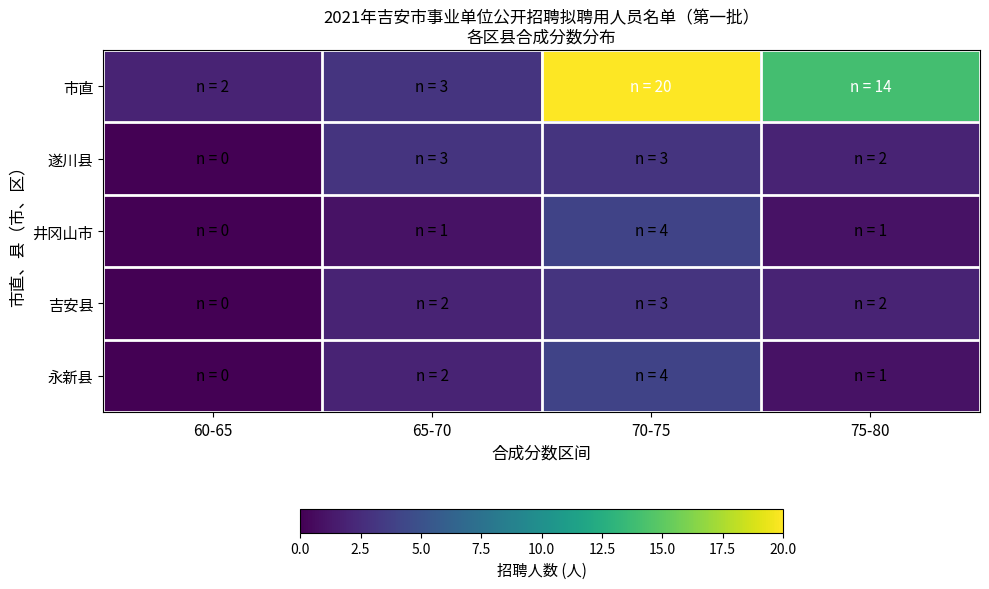

Reading left to right, what are all the values shown in this chart?

市直: 60-65=2	65-70=3	70-75=20	75-80=14
遂川县: 60-65=0	65-70=3	70-75=3	75-80=2
井冈山市: 60-65=0	65-70=1	70-75=4	75-80=1
吉安县: 60-65=0	65-70=2	70-75=3	75-80=2
永新县: 60-65=0	65-70=2	70-75=4	75-80=1